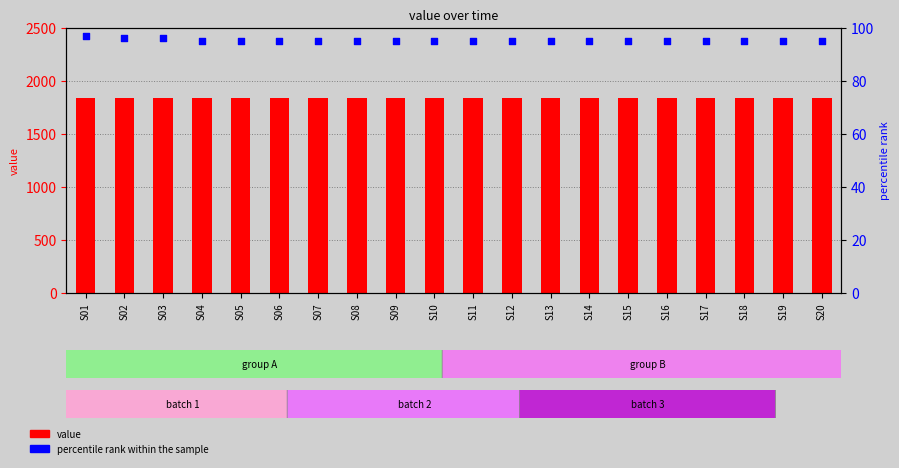

At which category is the sum across all series the highest?

S01